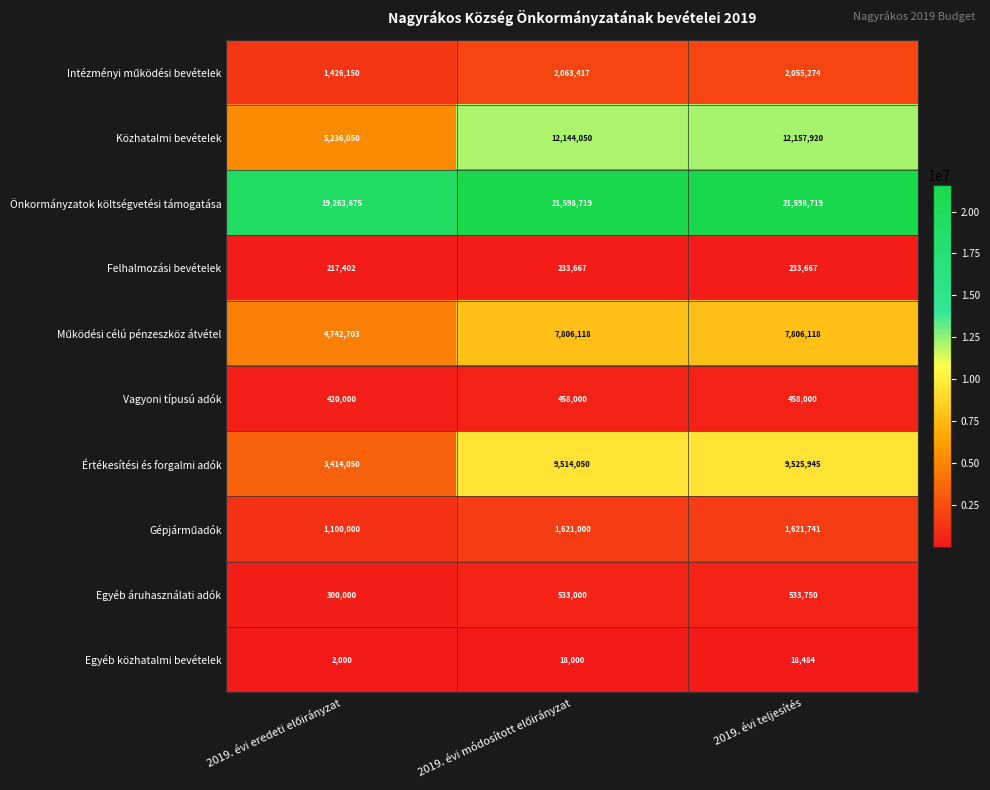

Which series has the widest spread of values?

Közhatalmi bevételek